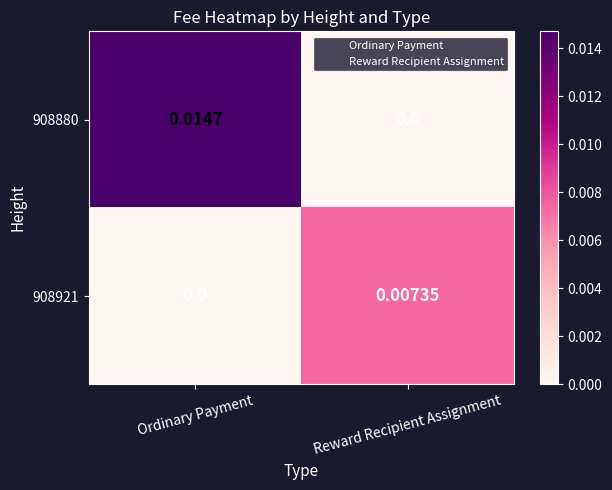

Which label corresponds to the largest value in the chart?

Ordinary Payment